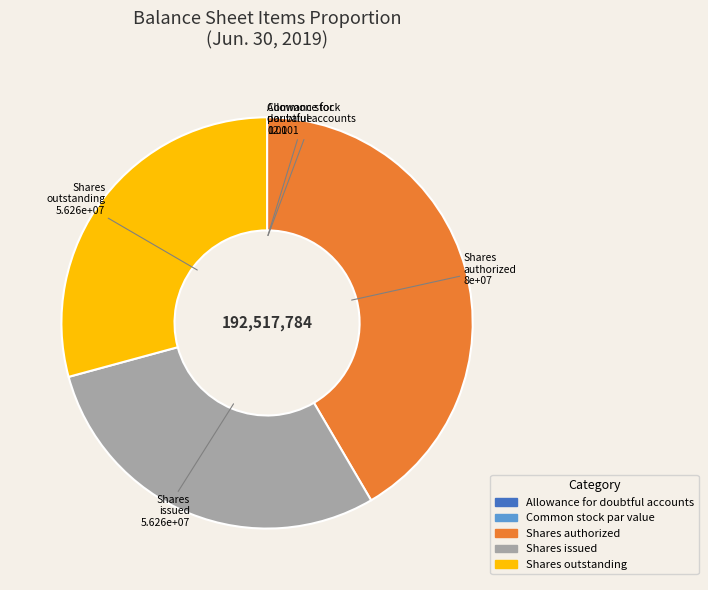

Is the sum of Shares issued and Shares authorized greater than half?

Yes